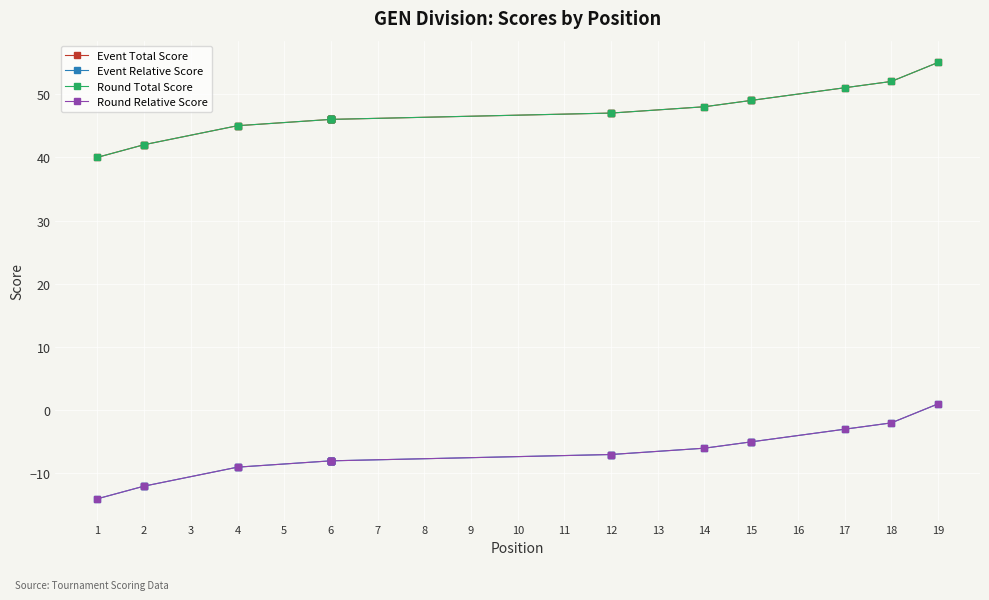

What are all the series names shown in the legend?

Event Total Score, Event Relative Score, Round Total Score, Round Relative Score